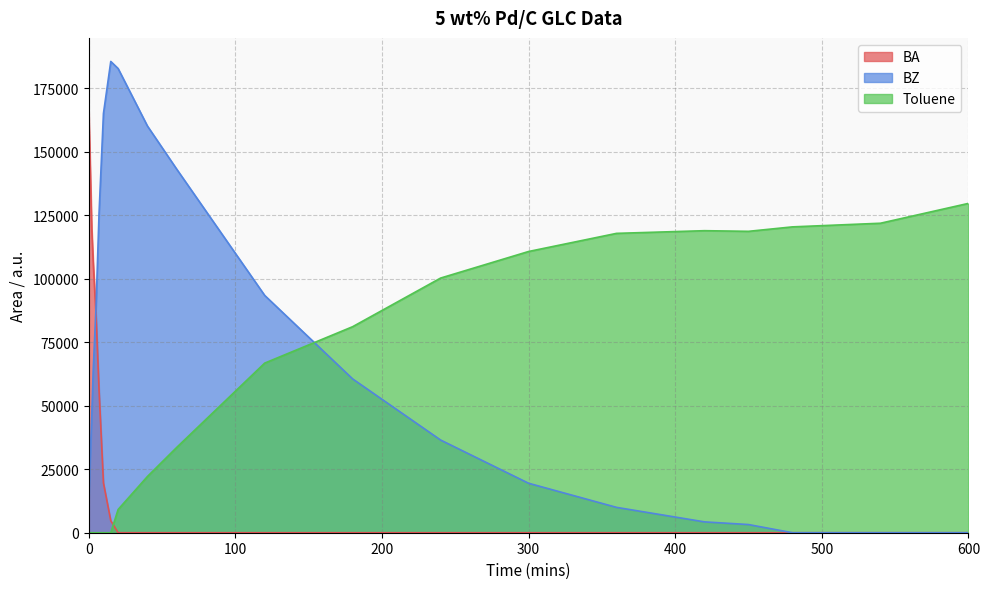

At which category does BZ reach its first local peak?

15